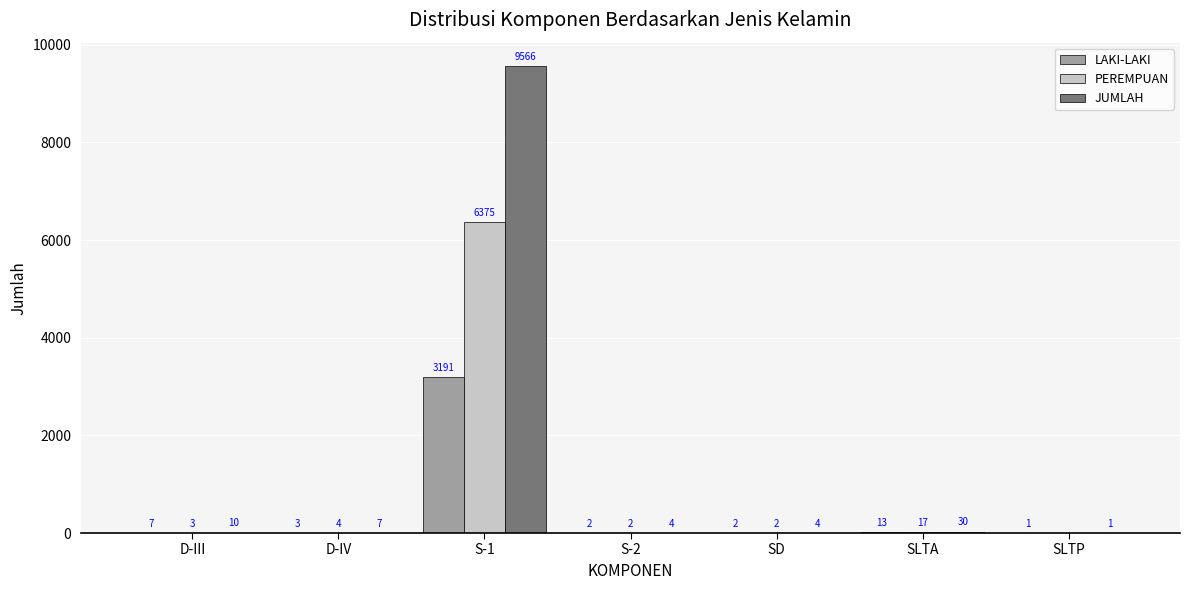

The value of PEREMPUAN at S-1 is 6375. True or false?

True